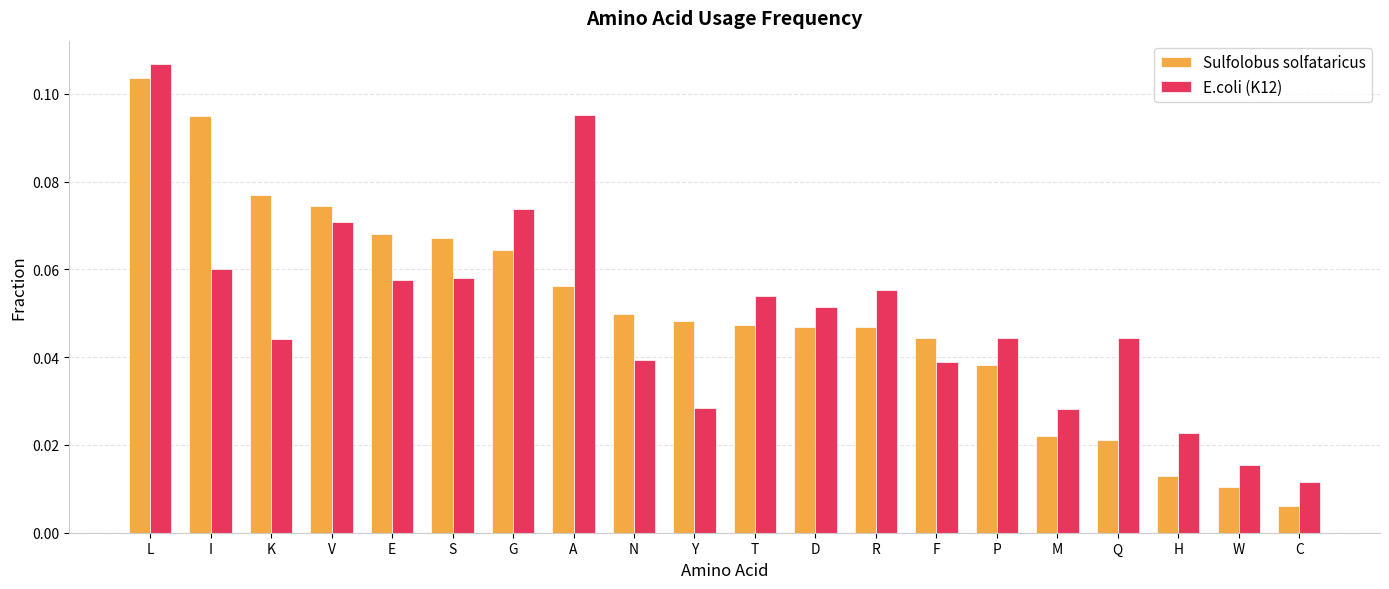

Is the value of E.coli (K12) at V greater than the value of Sulfolobus solfataricus at W?

Yes